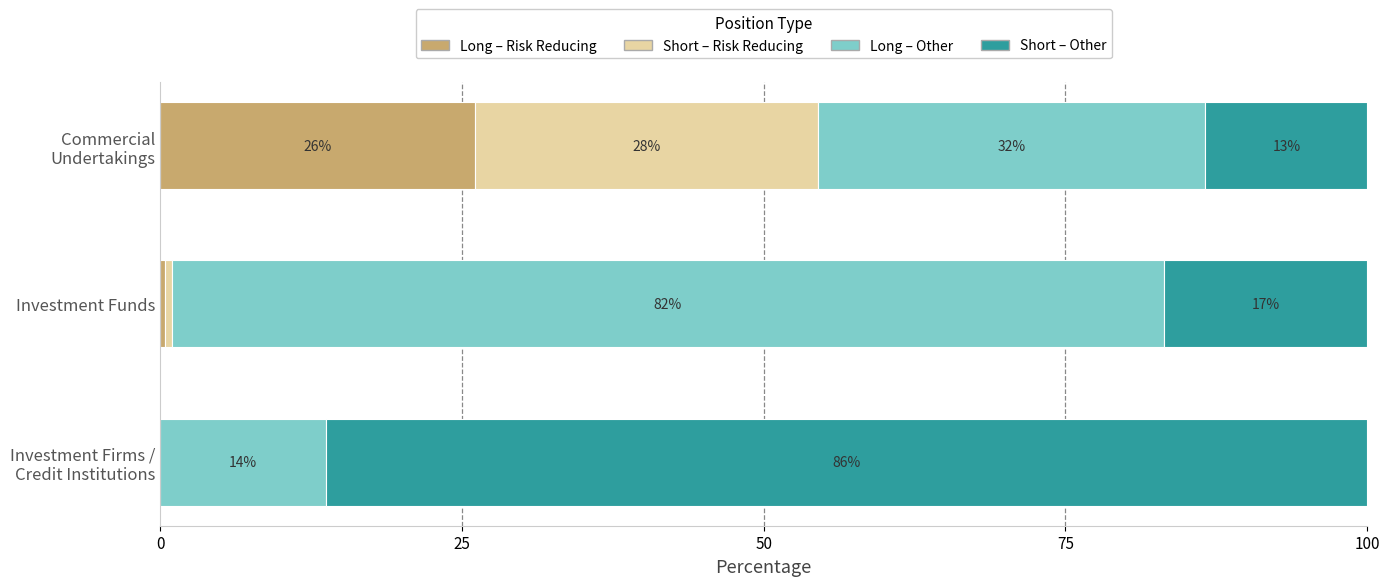

What are all the series names shown in the legend?

Long – Risk Reducing, Short – Risk Reducing, Long – Other, Short – Other